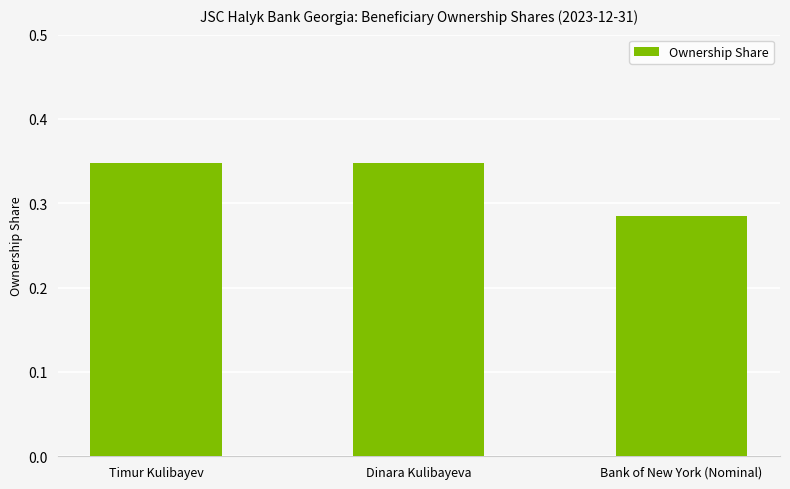

The value at Dinara Kulibayeva is 0.2. True or false?

False